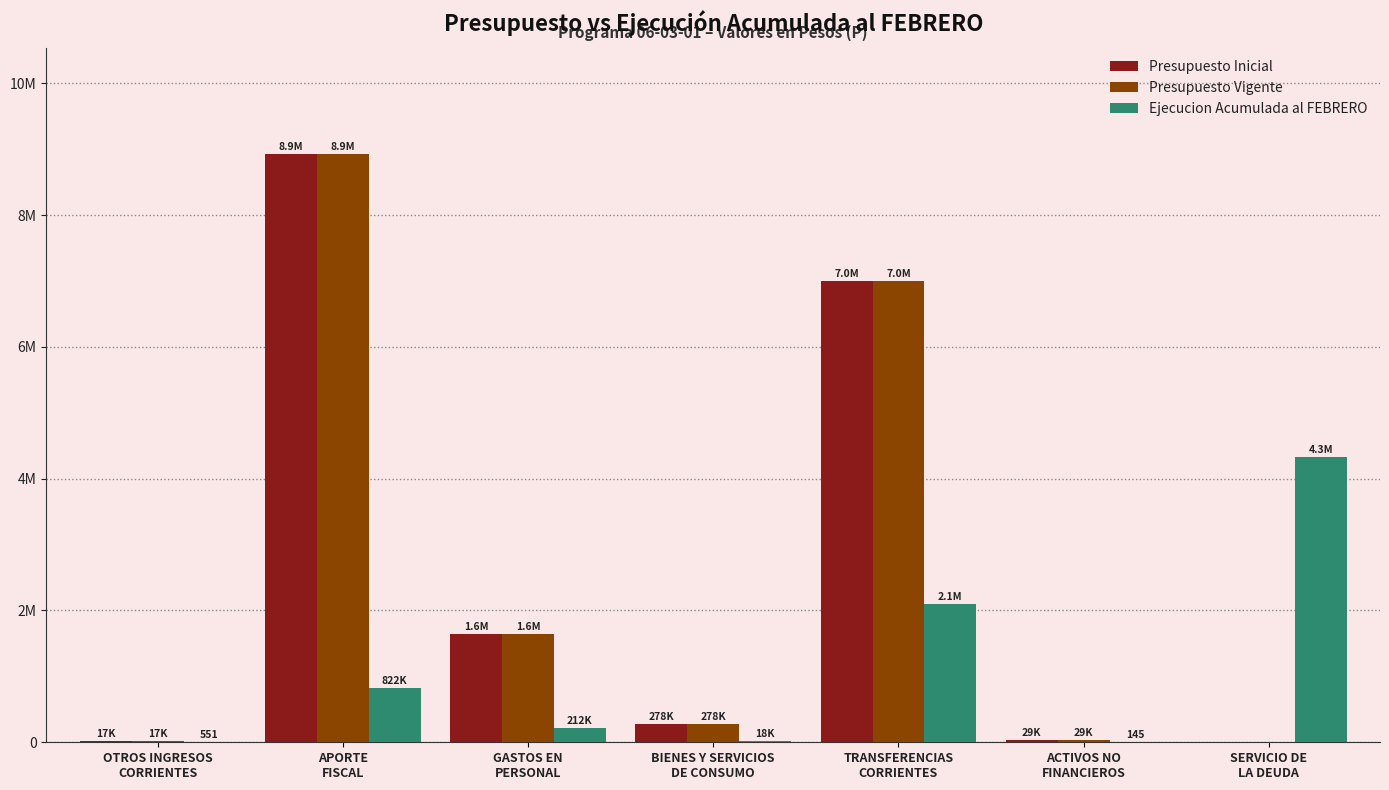

The Ejecucion Acumulada al FEBRERO series shows 3034386 at TRANSFERENCIAS
CORRIENTES. True or false?

False